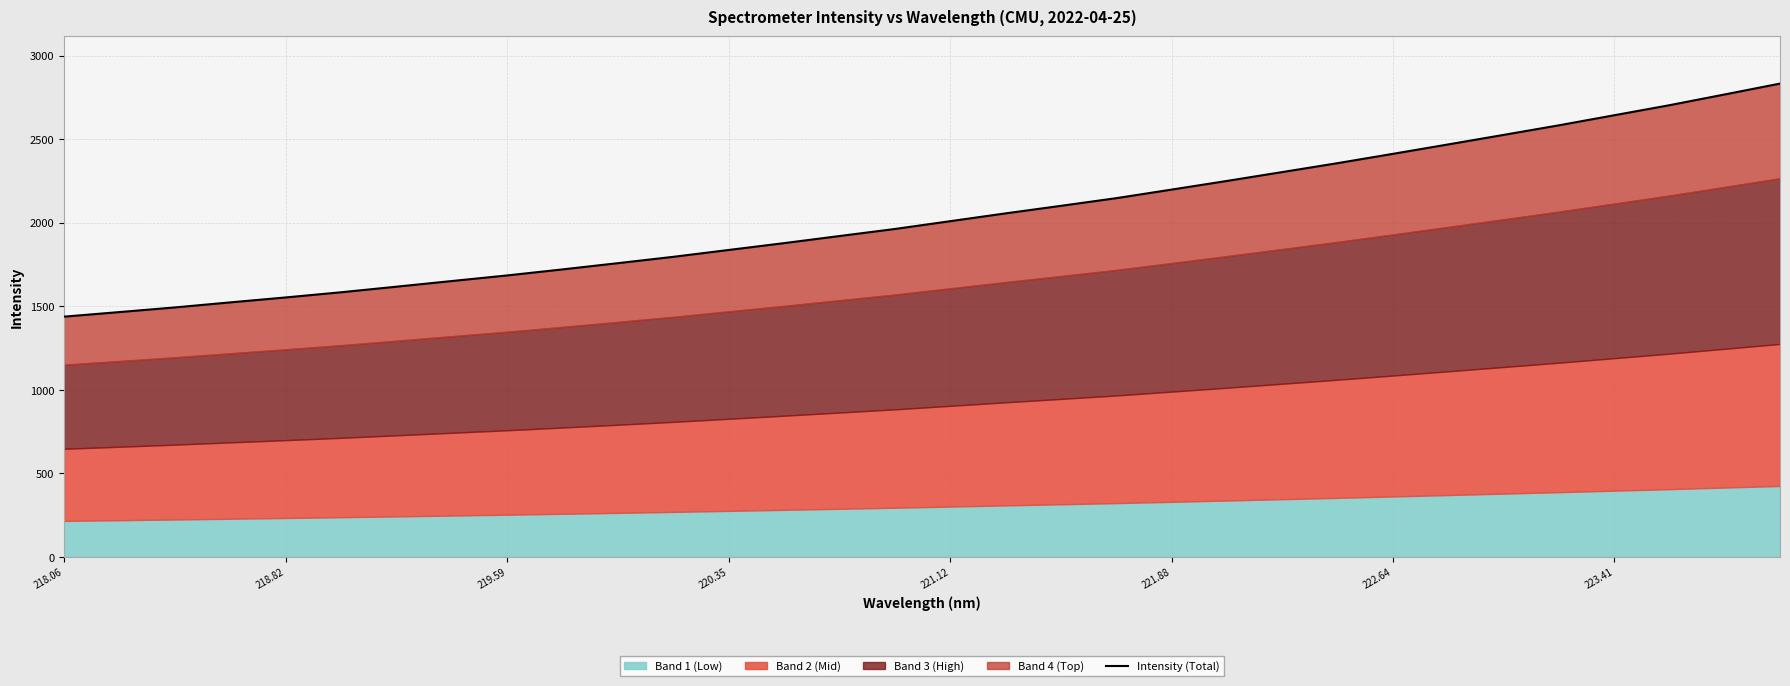

True or false: the data has more than 2 interior local peaks.

False